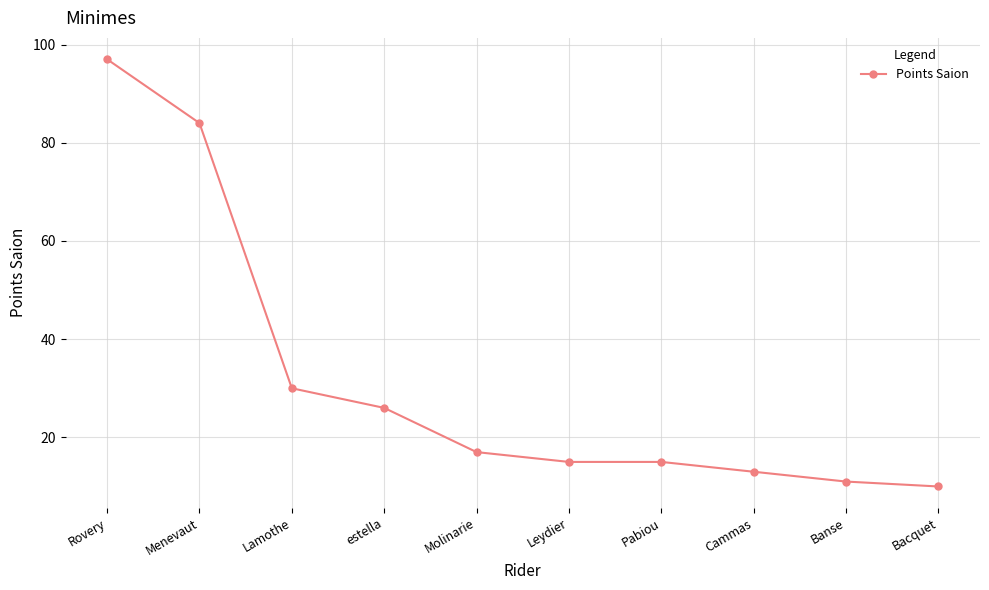

How many categories are shown in the chart?

10